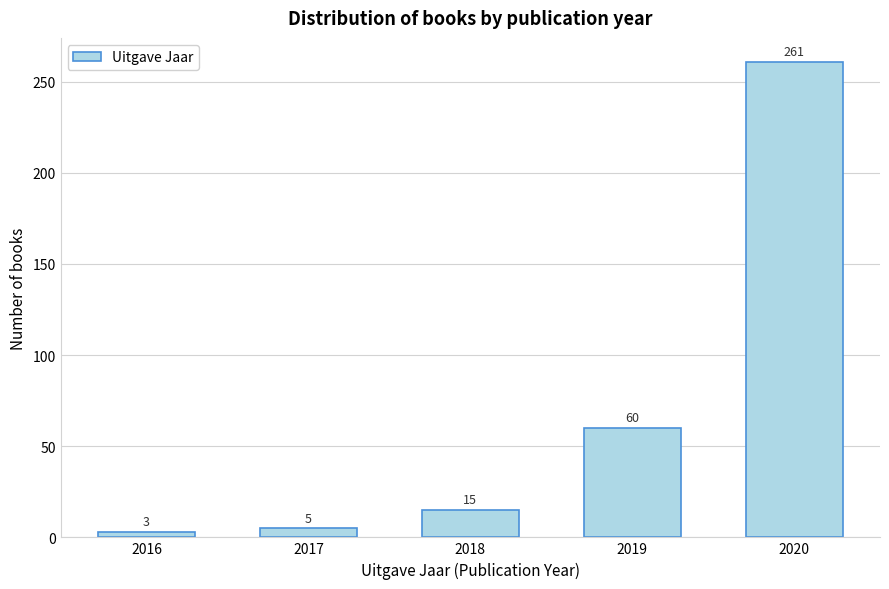

Reading left to right, what are all the values shown in this chart?

3	5	15	60	261